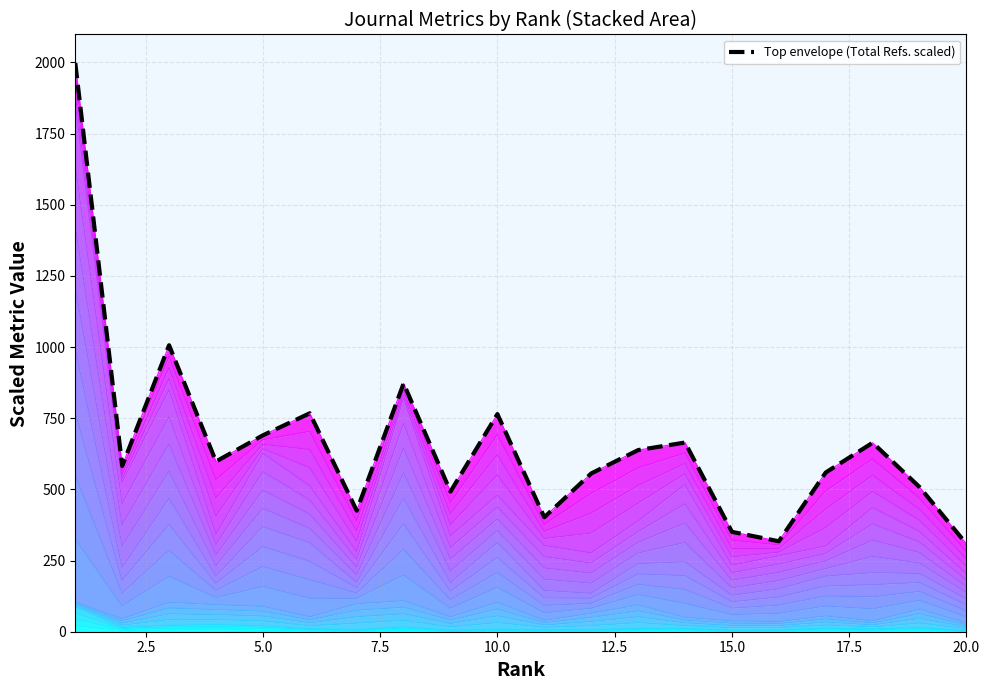

What is the difference between the maximum and minimum values?

1689.4